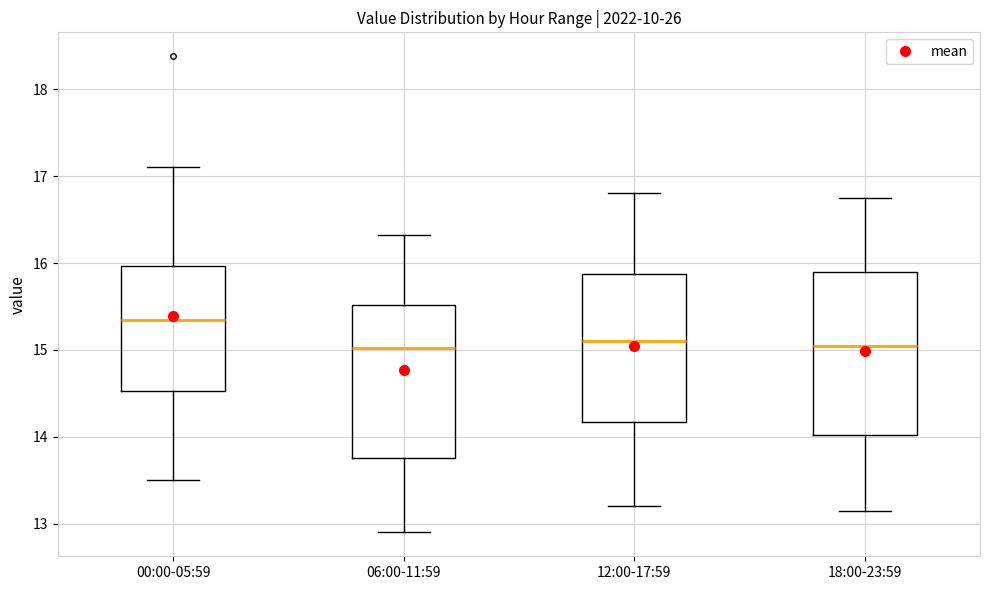

Comparing the boxes themselves (not the whiskers), which one is the tallest?

18:00-23:59